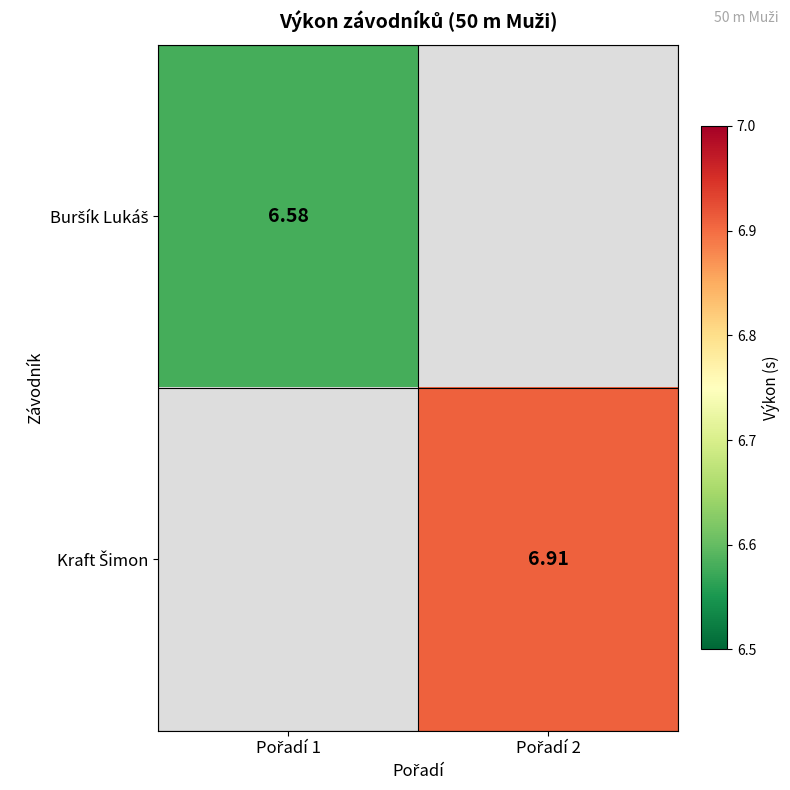

Rank the categories by Kraft Šimon value from lowest to highest.

Pořadí 1, Pořadí 2